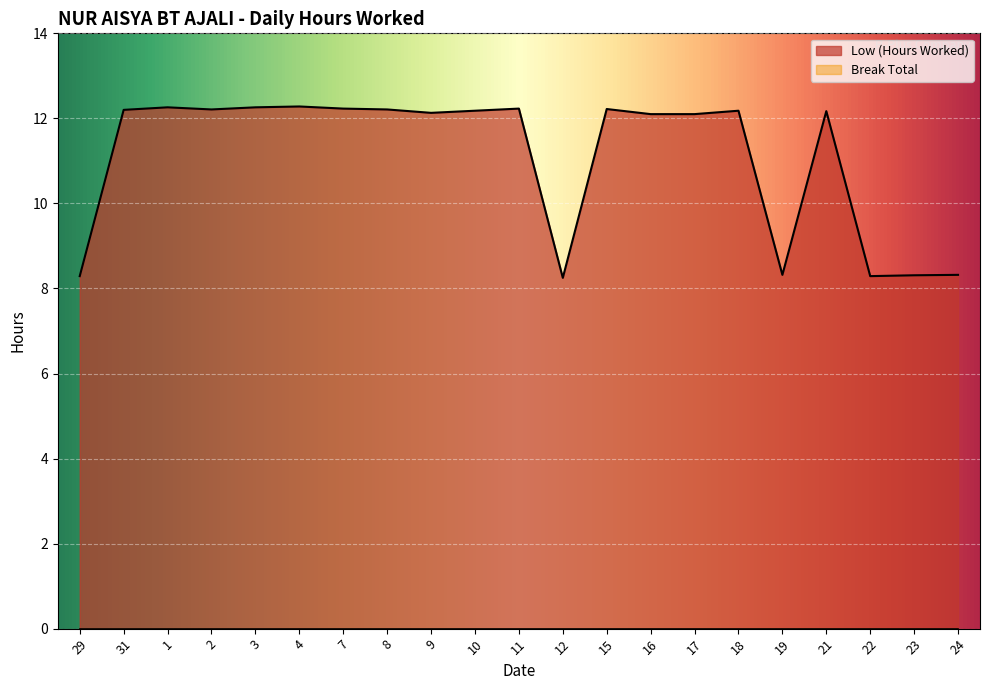

What is the maximum value shown in the chart?

12.3